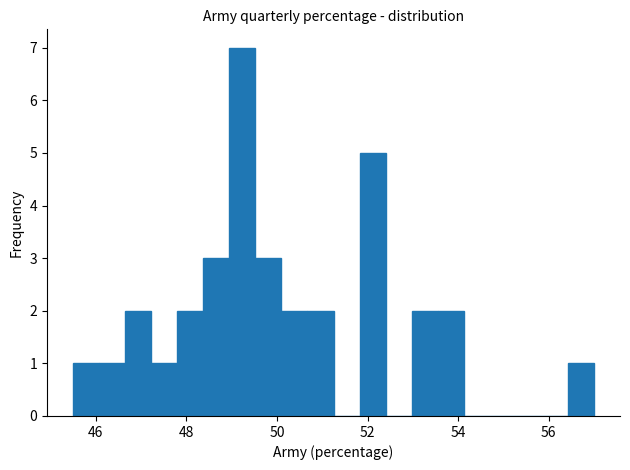

Read against the x-axis, roughly where is the centre of the tallest bar?

49.2